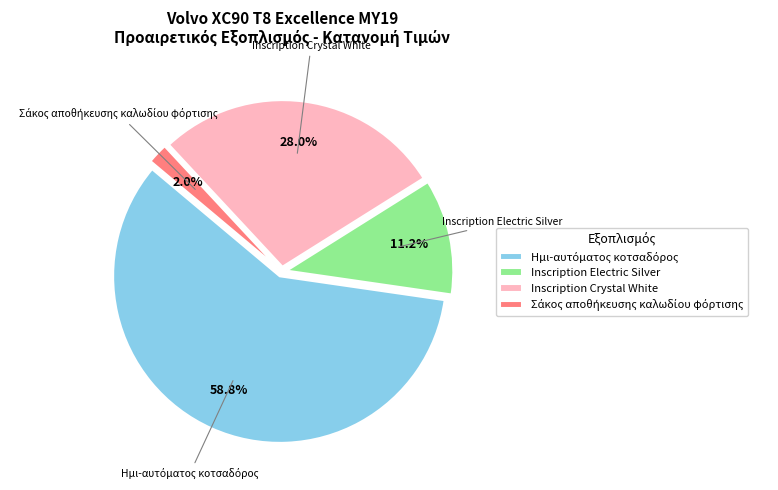

True or false: Inscription Crystal White accounts for 28% of the total.

True